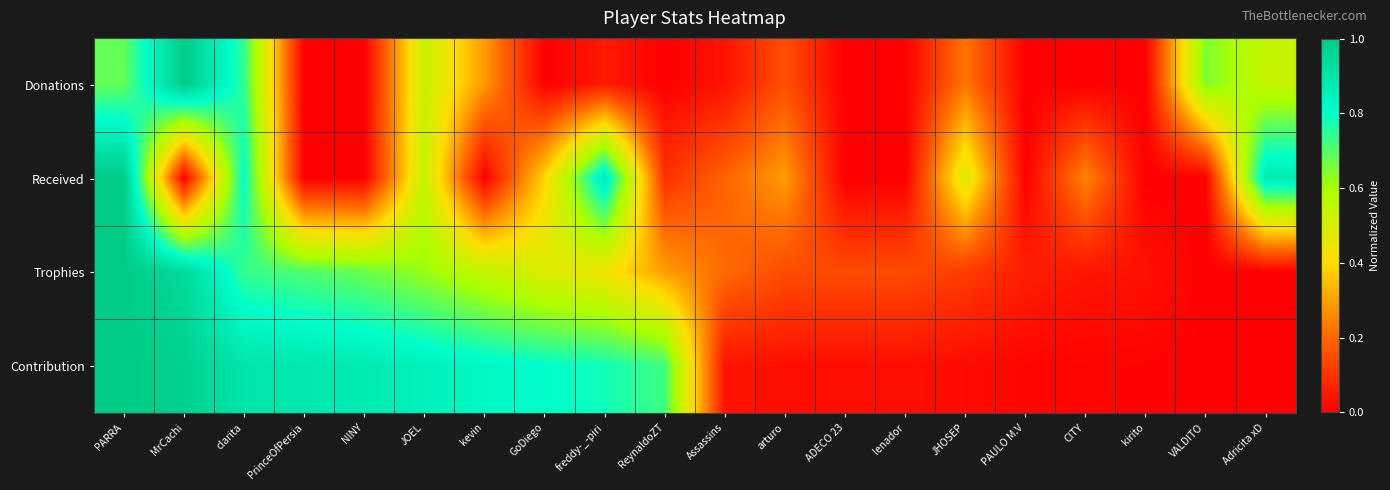

Between Adricita xD and kevin, which is larger?

Adricita xD